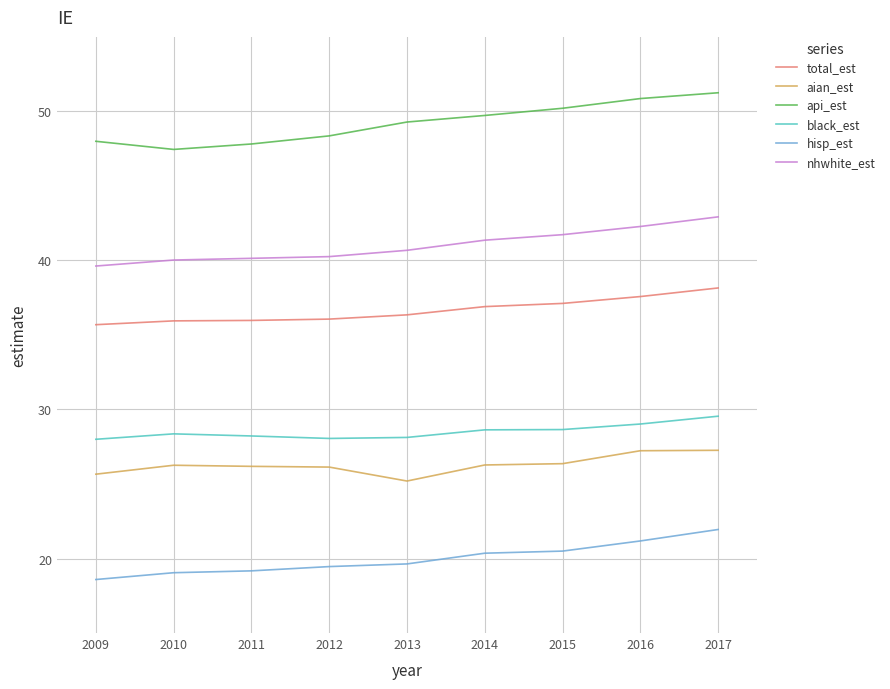

At how many categories does at least one series exceed 25?

9